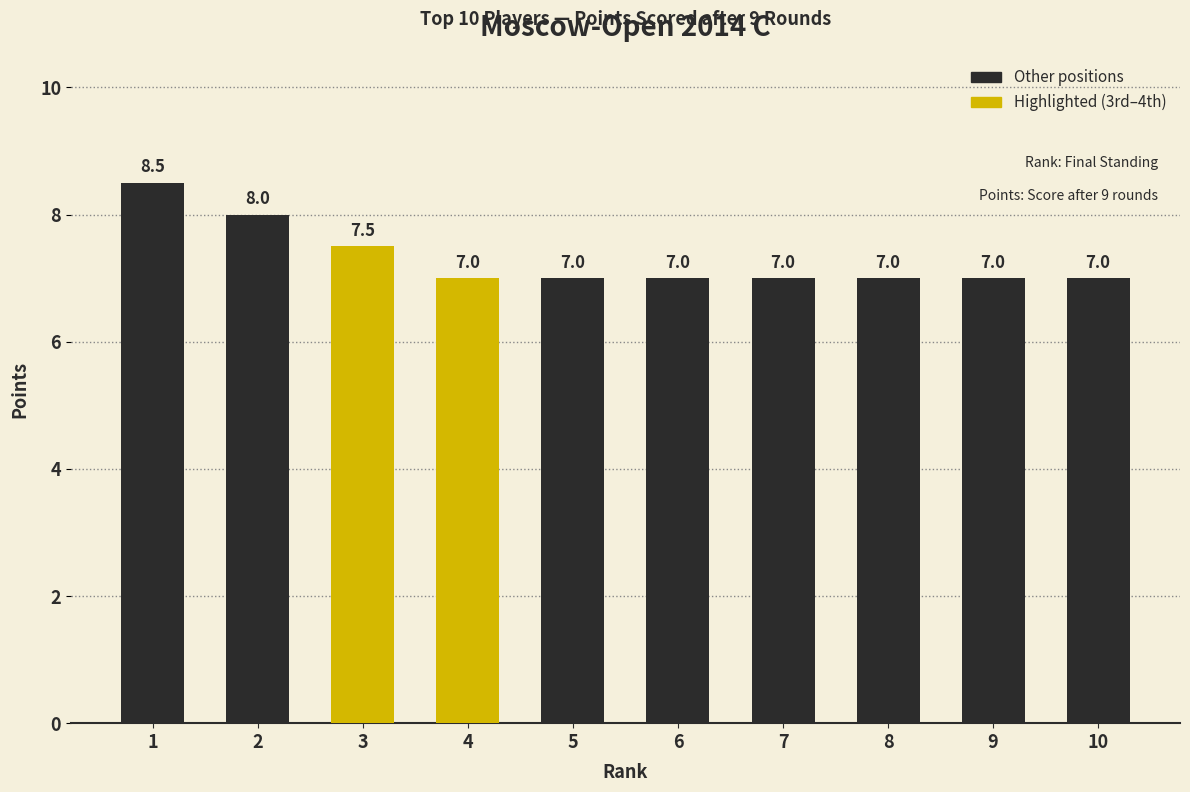

What is the sum of the values at 3 and 2?

15.5